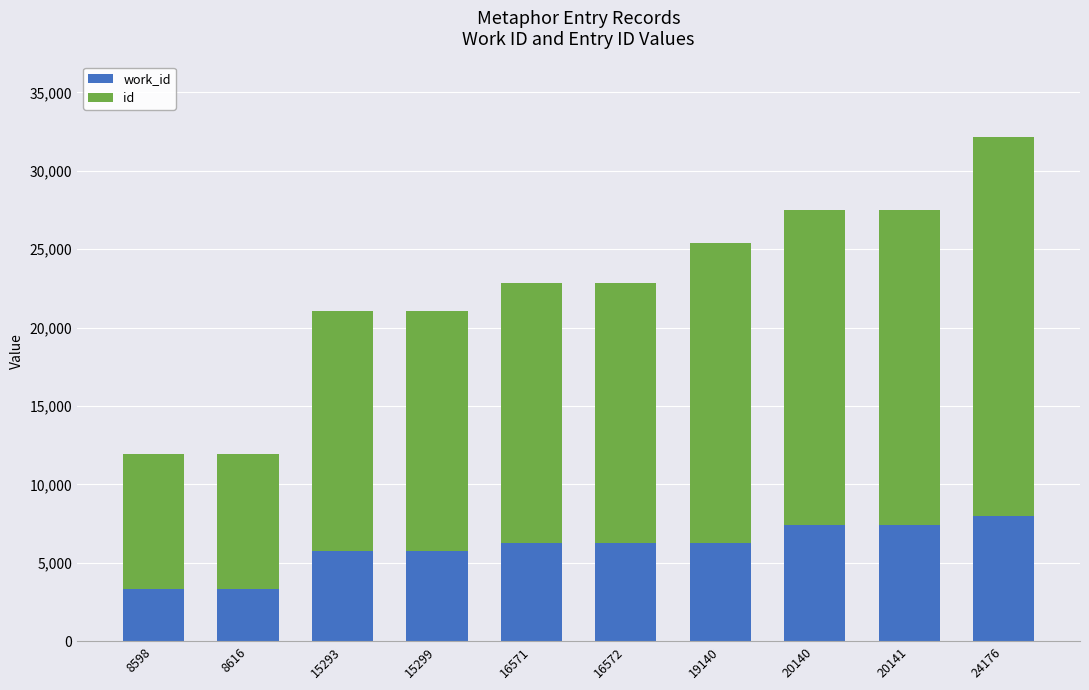

At which category is the sum across all series the highest?

24176